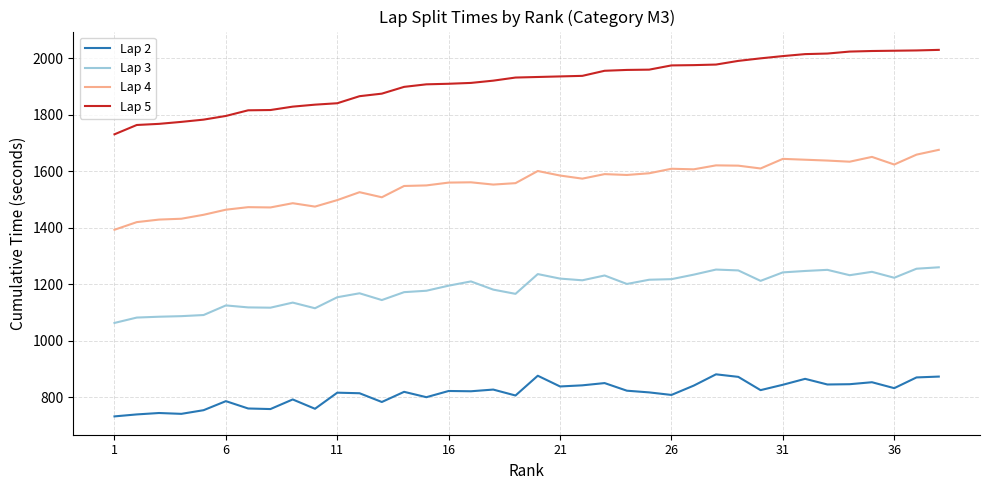

What is the difference between the maximum and minimum values in the Lap 3 series?

197